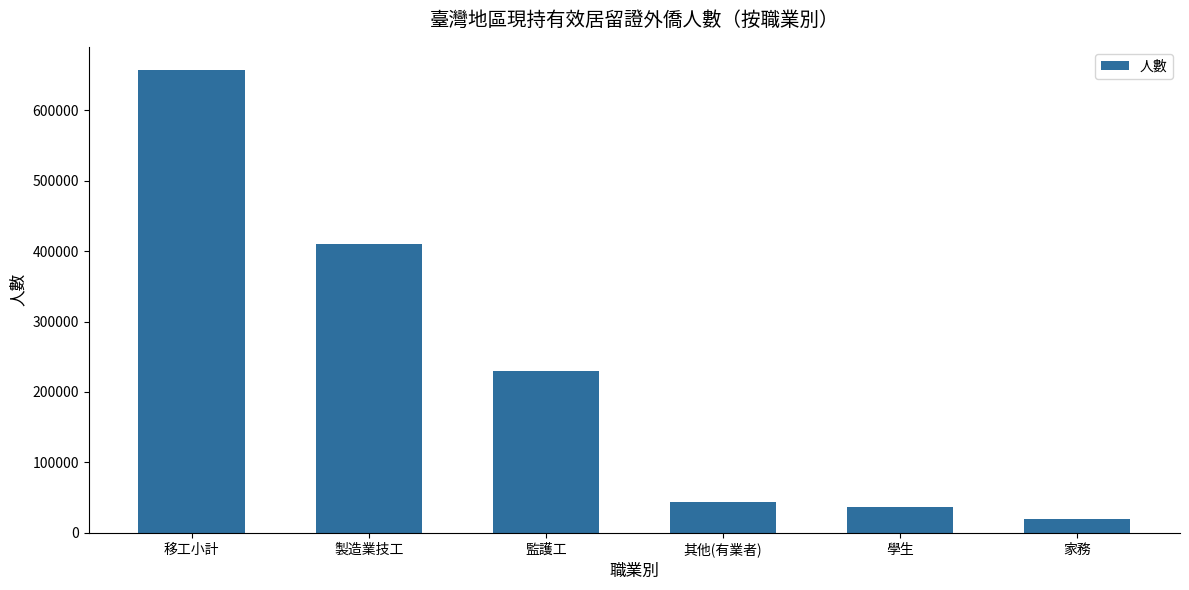

Approximately how many times larger is the value at 移工小計 compared to 監護工?

2.9